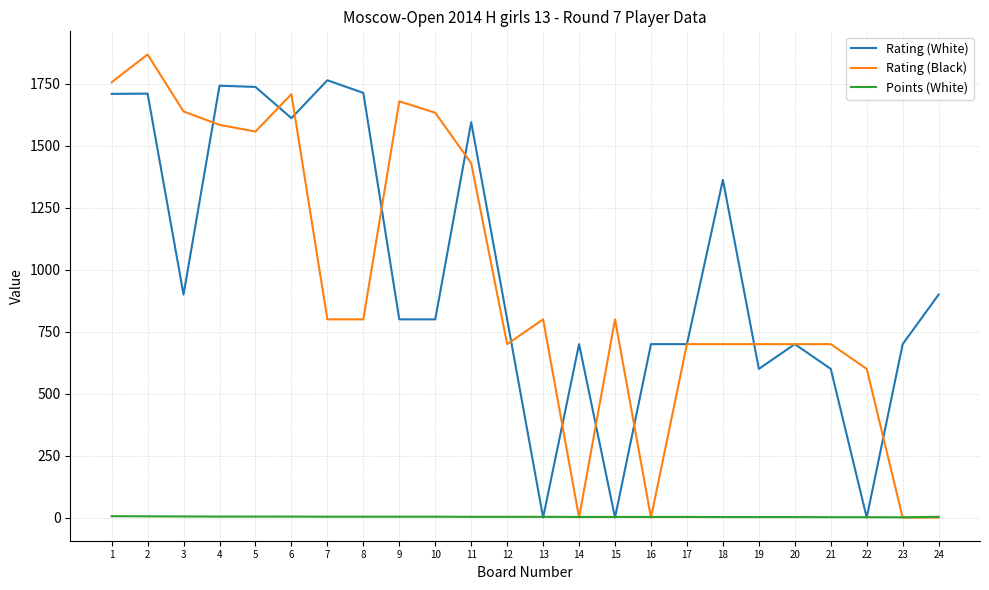

How many distinct data groups are displayed?

3